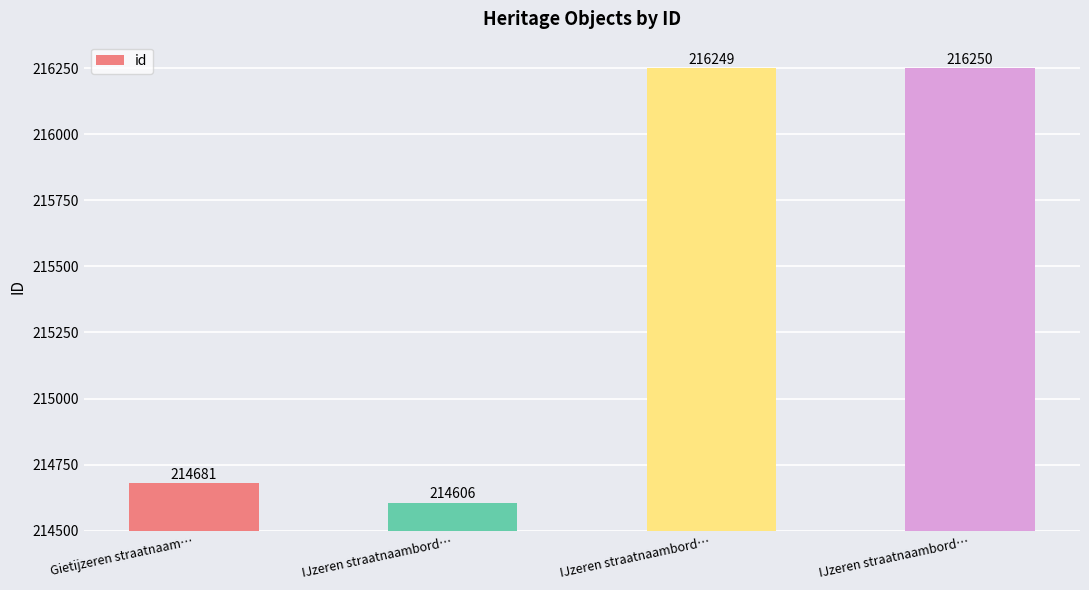

Which label corresponds to the smallest value in the chart?

IJzeren straatnaambord…